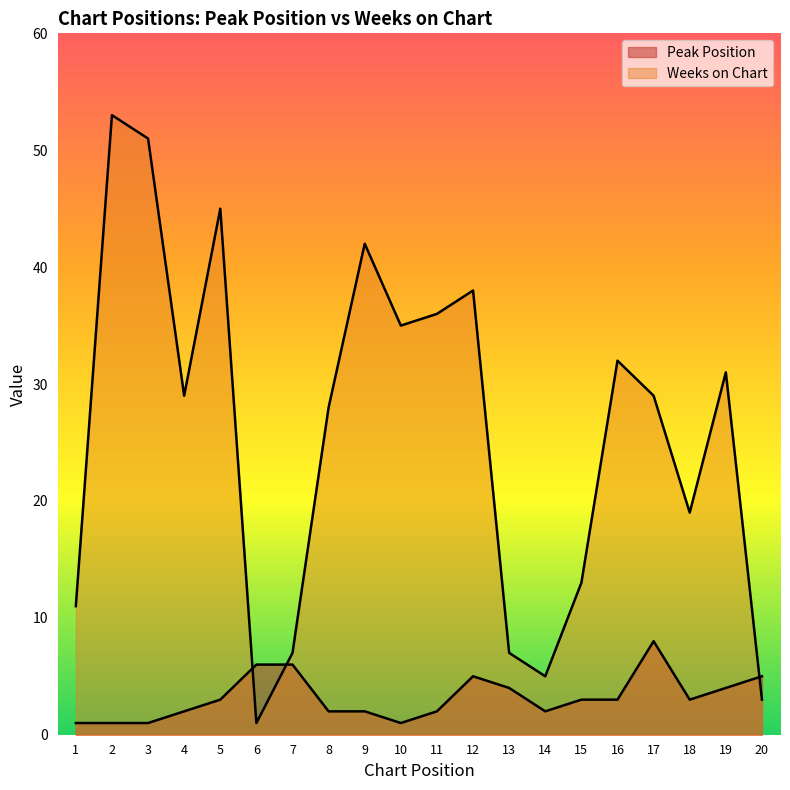

Reading right to left, transcribe all the data shown in this chart.

Peak Position: 5	4	3	8	3	3	2	4	5	2	1	2	2	6	6	3	2	1	1	1
Weeks on Chart: 3	31	19	29	32	13	5	7	38	36	35	42	28	7	1	45	29	51	53	11